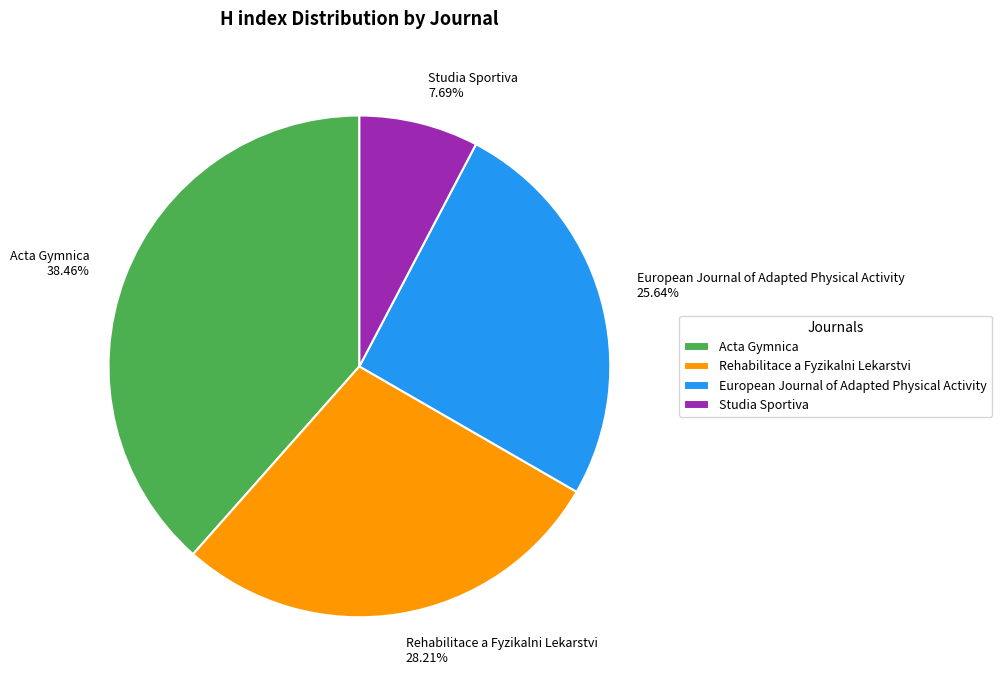

Count the number of slices in the pie.

4